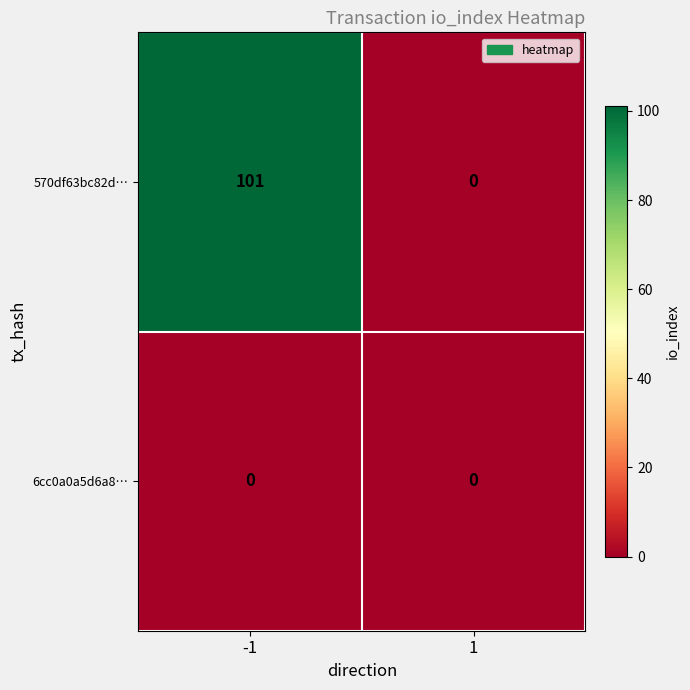

Rank the series by their maximum value, from lowest to highest.

6cc0a0a5d6a8…, 570df63bc82d…